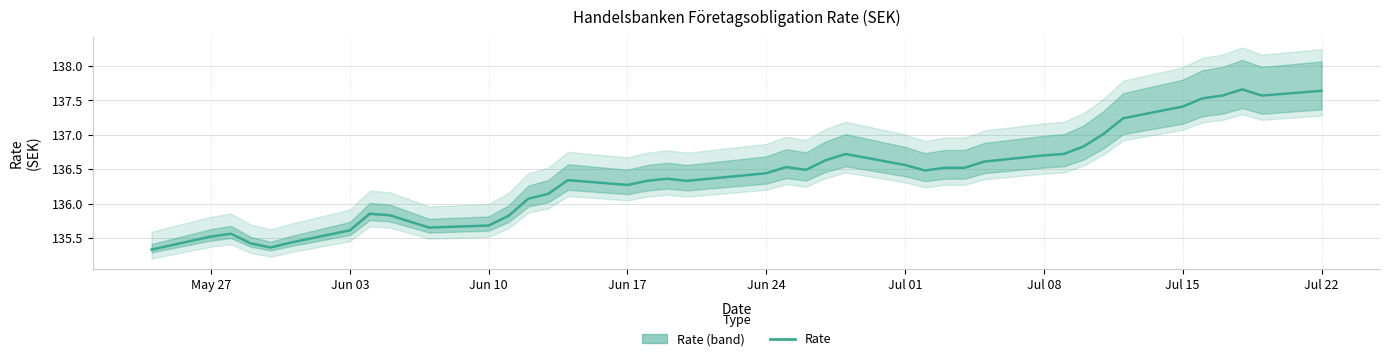

How many values are below 136?

12